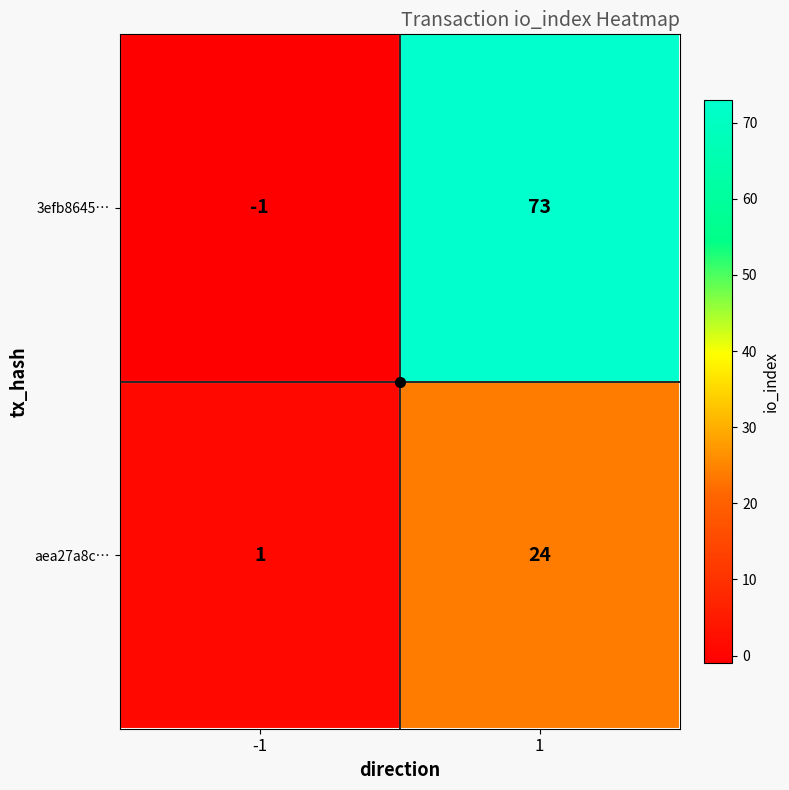

List the series in order of their overall mean, lowest first.

aea27a8c…, 3efb8645…